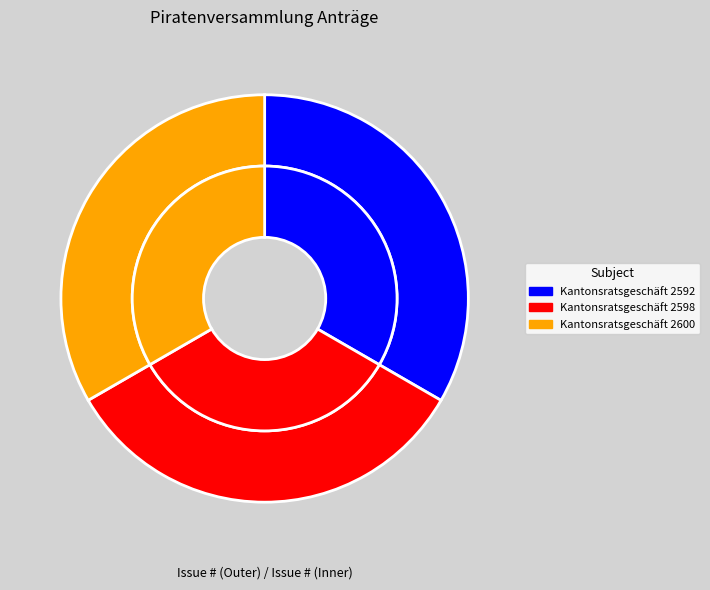

Which has a higher value, Kantonsratsgeschäft 2592 or Kantonsratsgeschäft 2598?

Kantonsratsgeschäft 2592